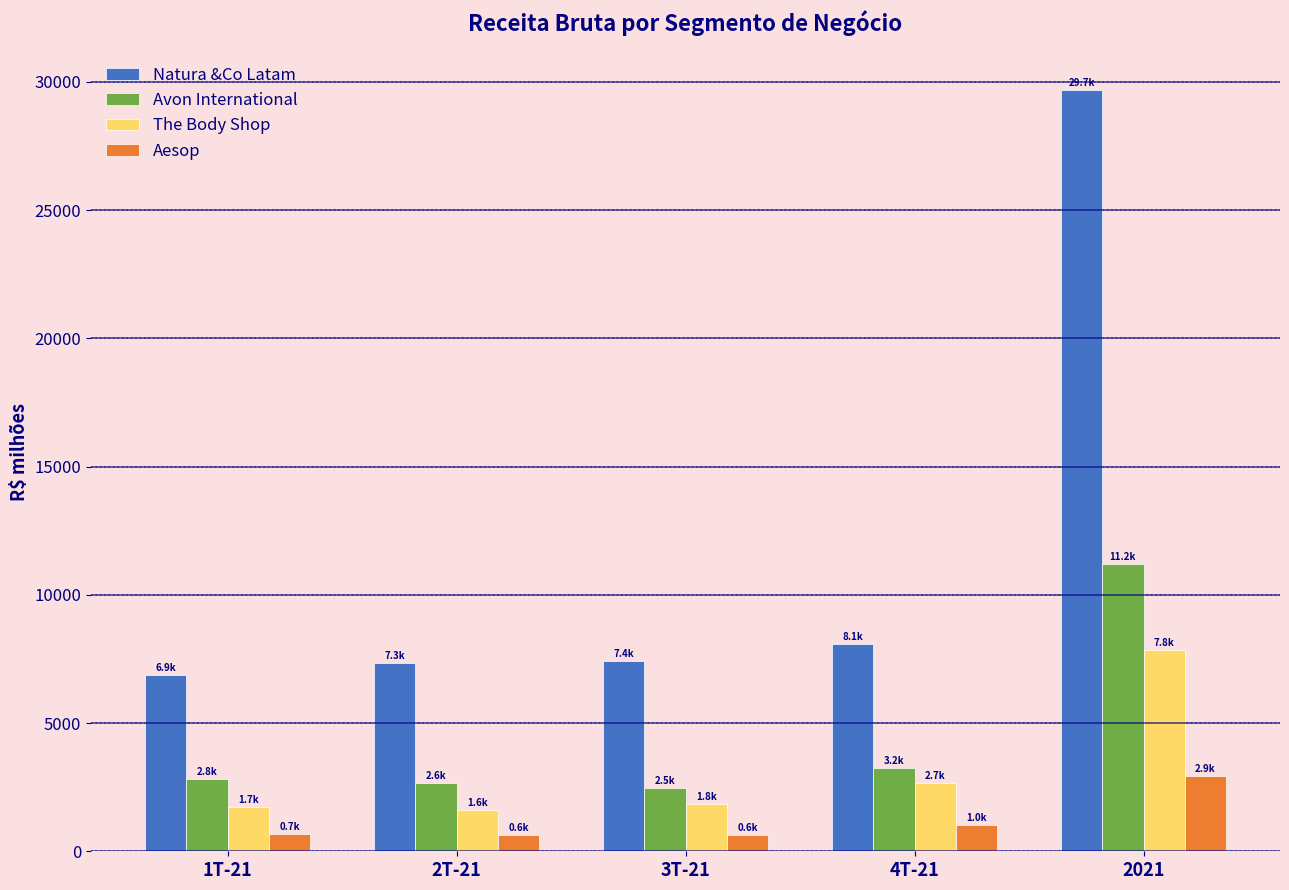

Is the value of Avon International at 2021 greater than the value of The Body Shop at 2021?

Yes